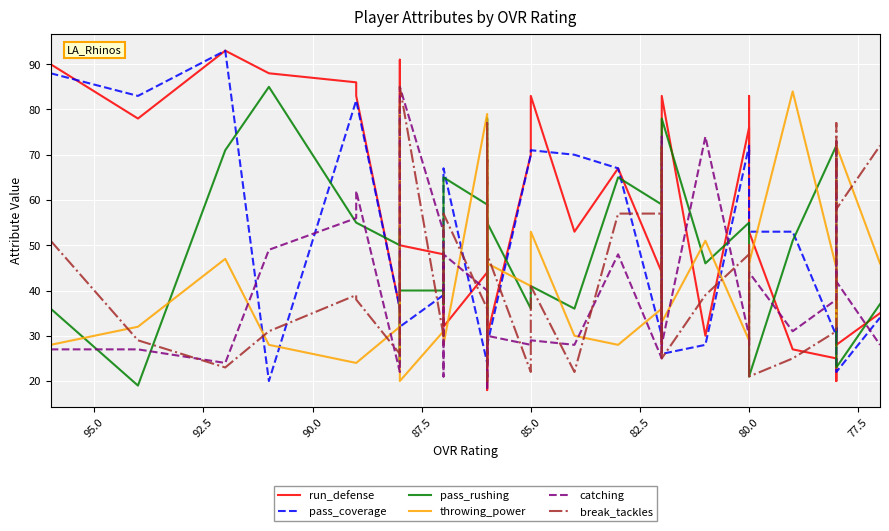

Is this an area chart (filled region under the line)?

No